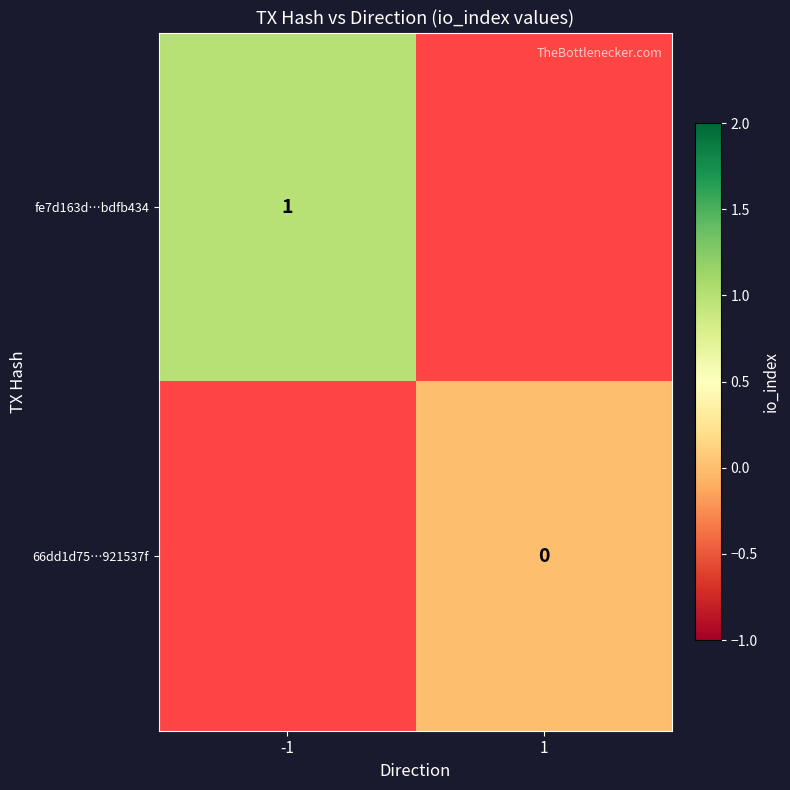

Is it true that fe7d163d…bdfb434 equals 0 at -1?

False